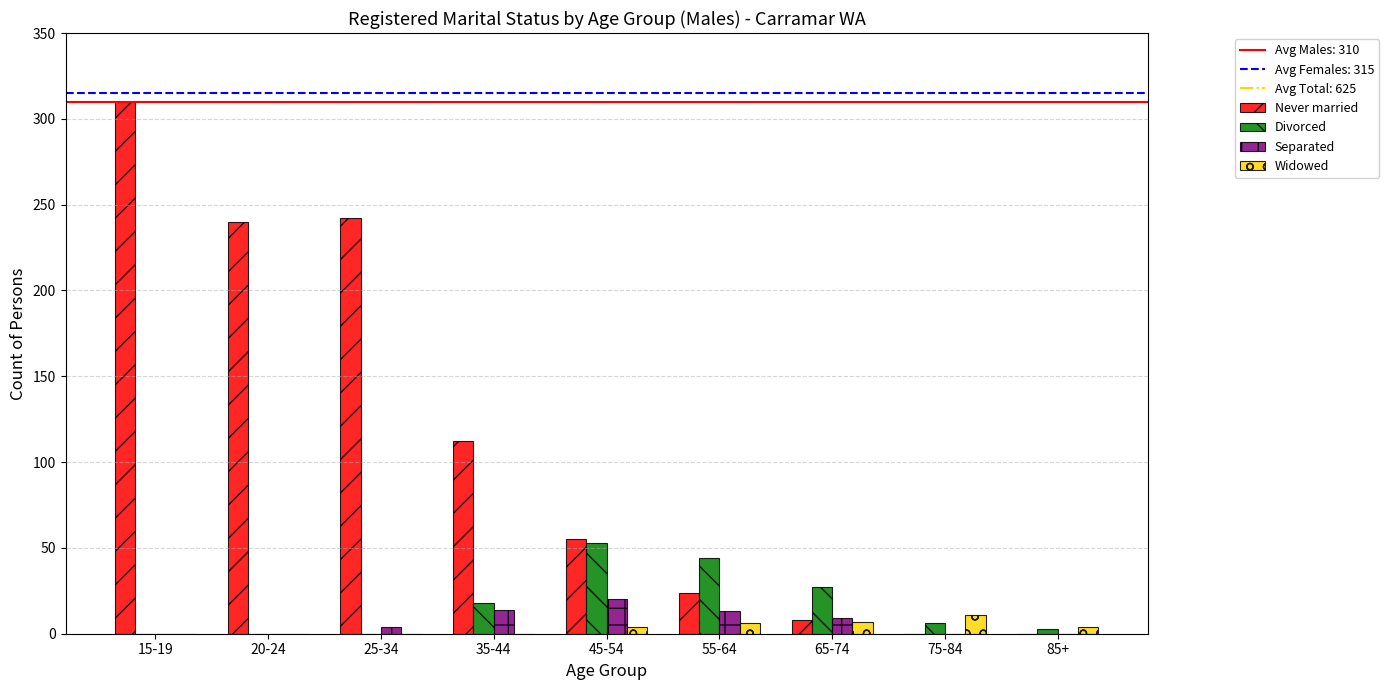

How many groups of bars are there?

9